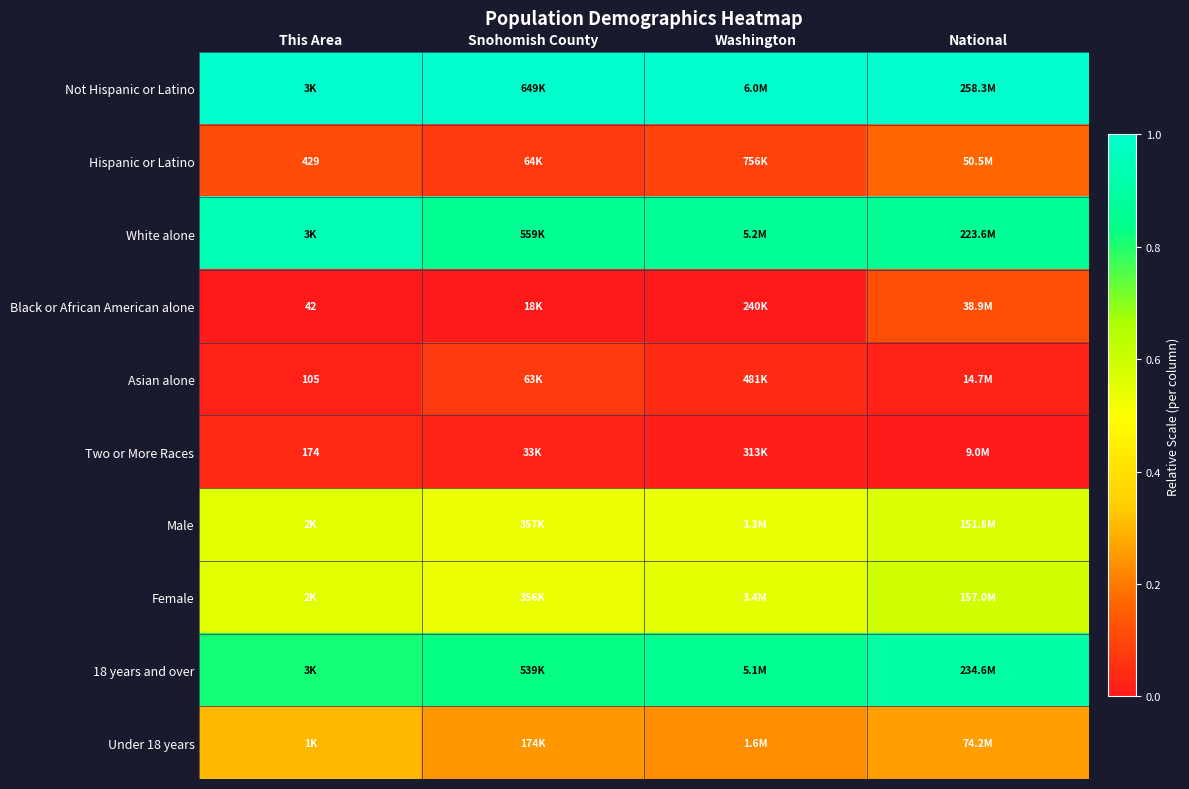

What value does the Not Hispanic or Latino series have at National?

1.0